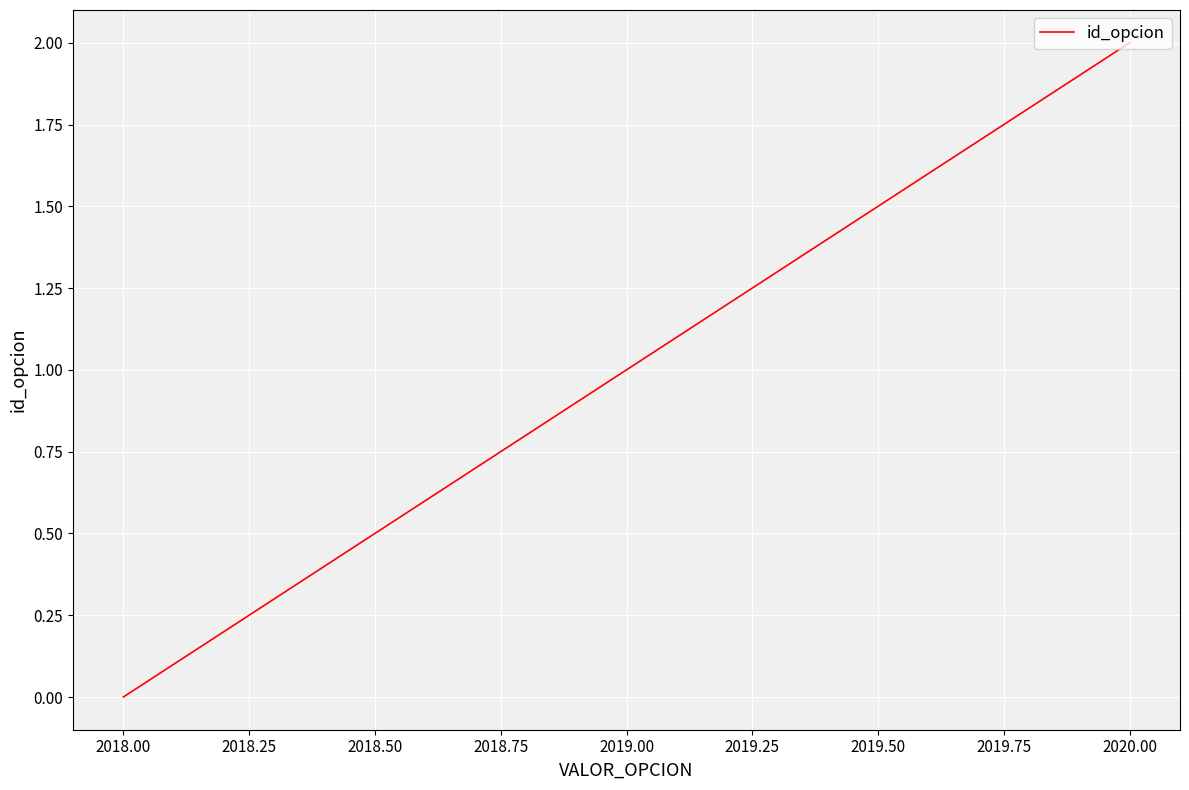

Rank the categories by value from lowest to highest.

2018.00, 2019.00, 2020.00